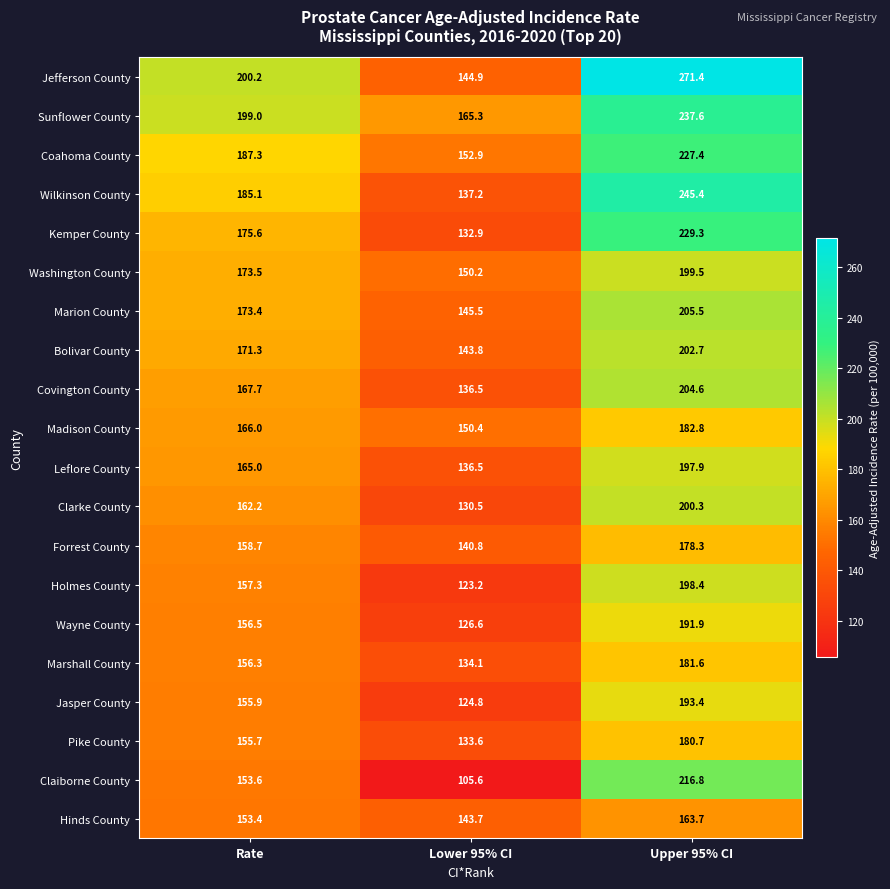

At which category is the sum across all series the highest?

Upper 95% CI